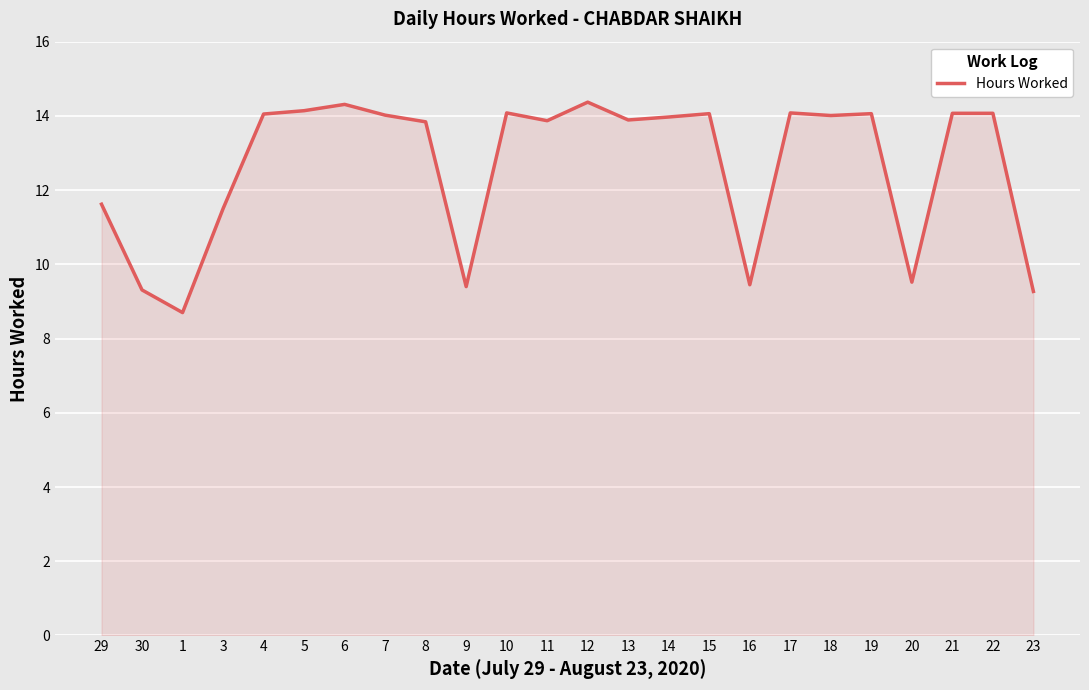

What position from the right is 19?

5